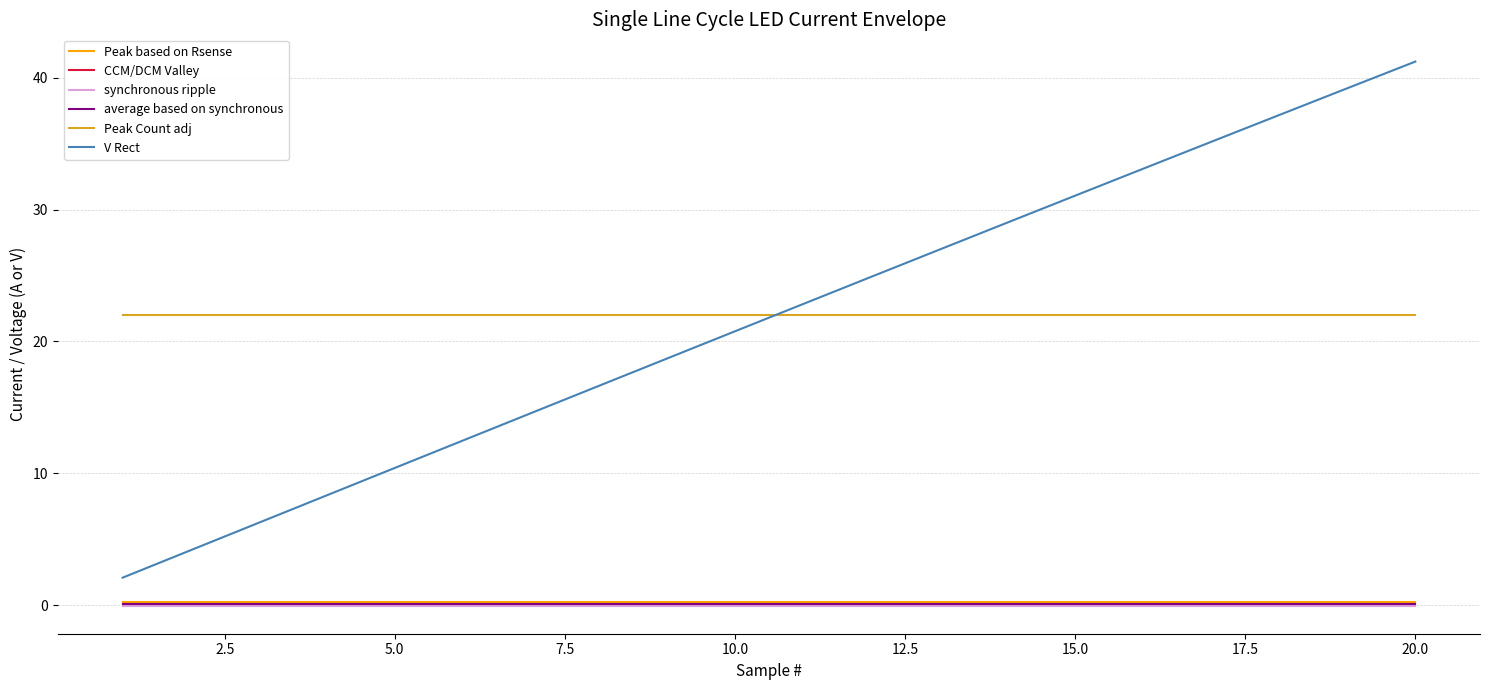

Is this an area chart (filled region under the line)?

No